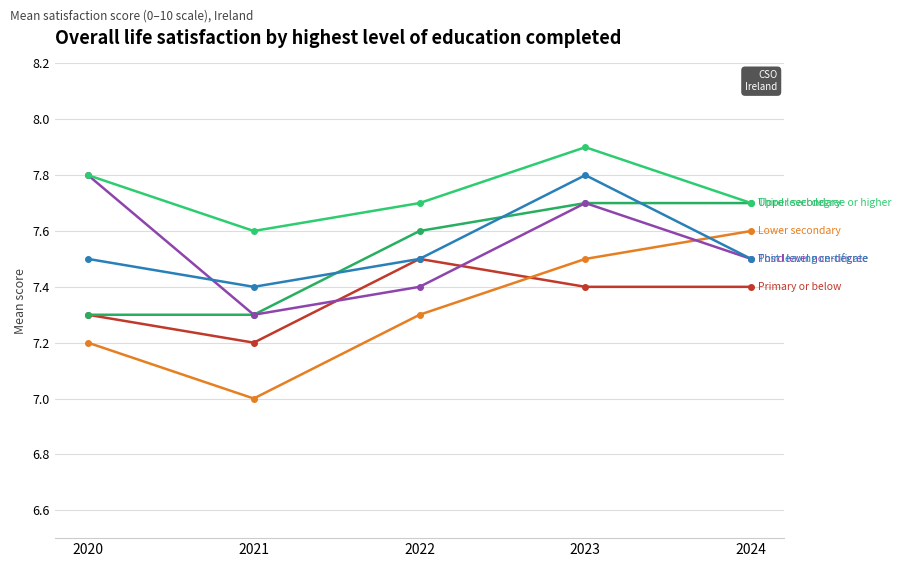

True or false: Post leaving certificate has a value of 12.4 at 2024.

False